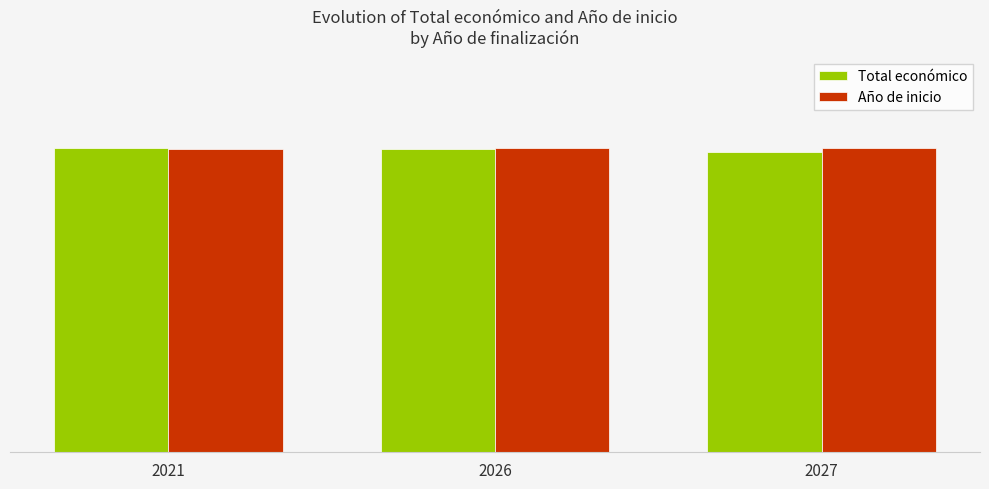

What is the sum of the Año de inicio values at 2026 and 2021?

1197728.8